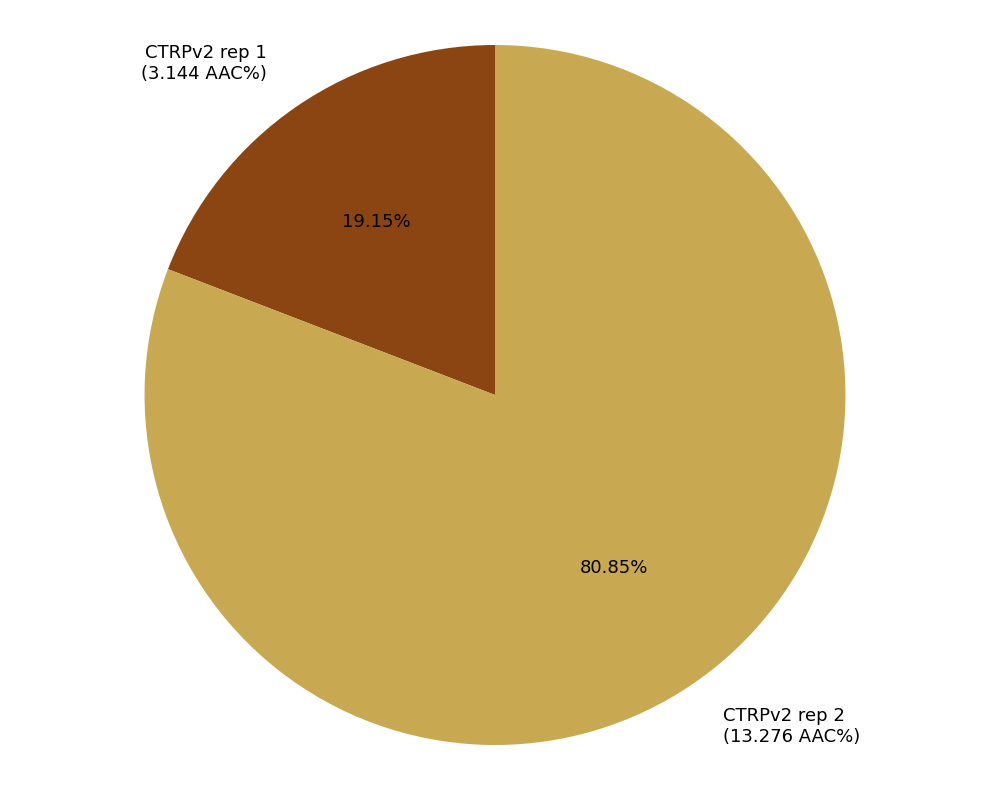

To the nearest percent, what is the average slice percentage?

50%